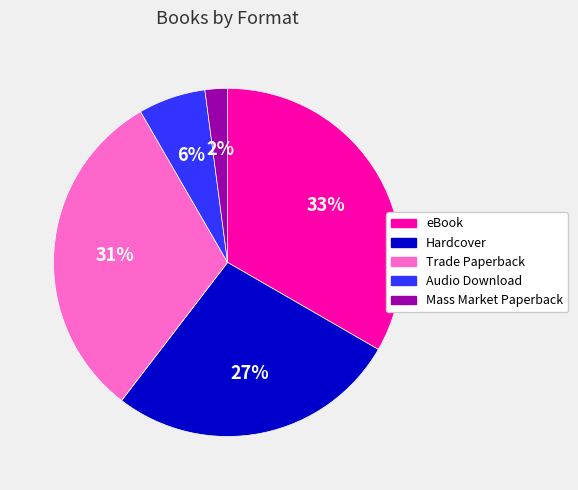

Which has a higher value, eBook or Audio Download?

eBook